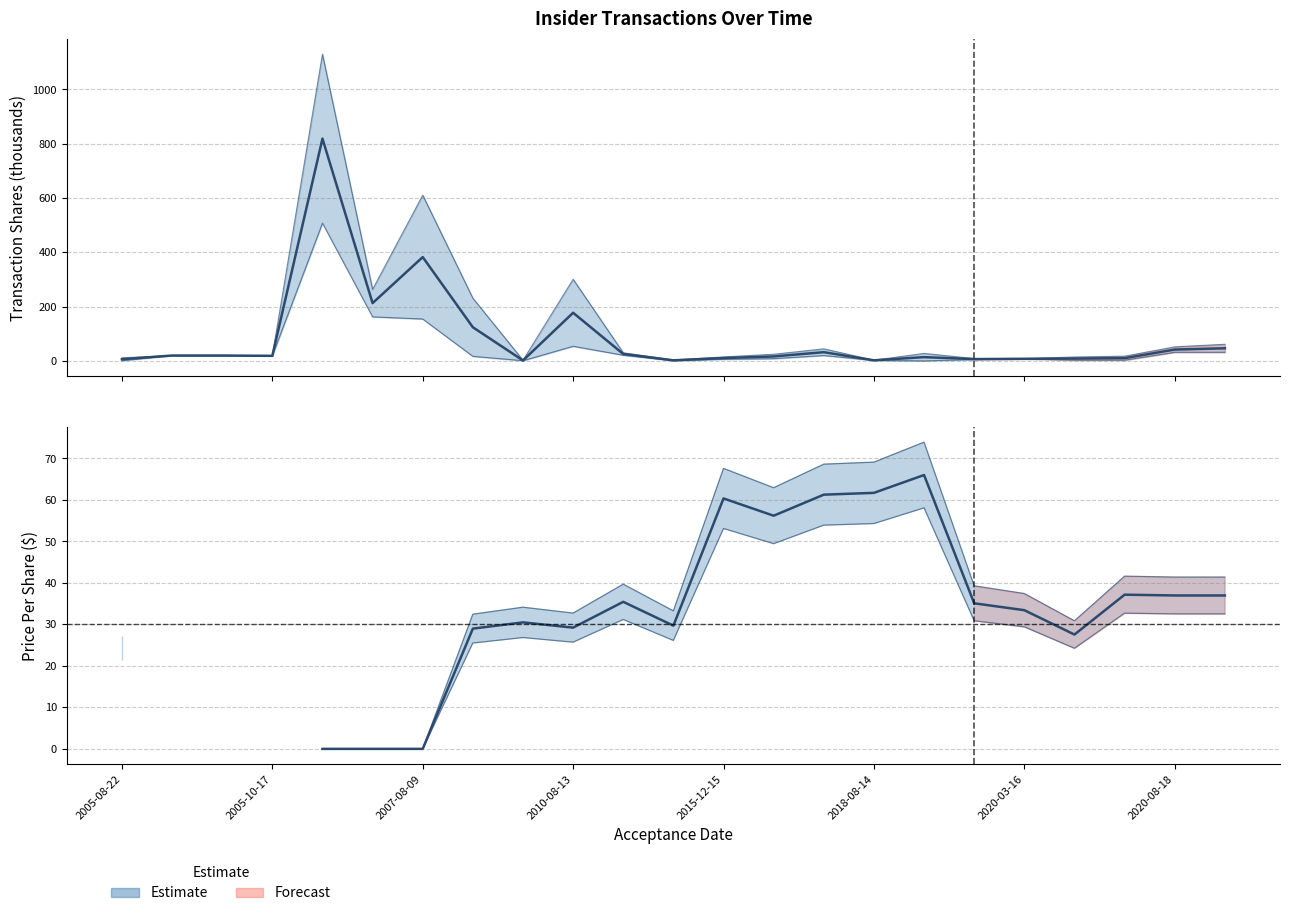

How many data points does each series have?

23